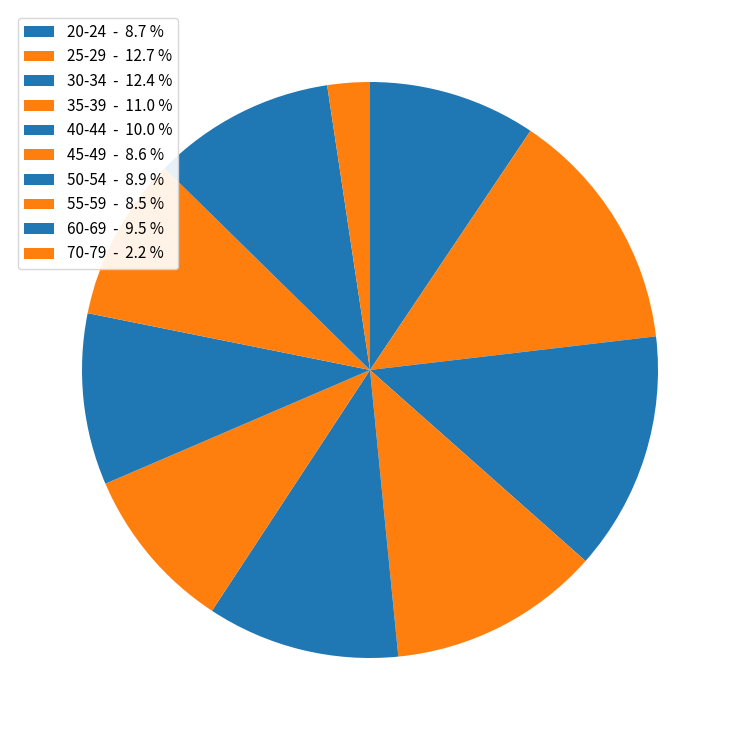

To the nearest percent, what is the combined percentage of 30-34 and 55-59?

23%